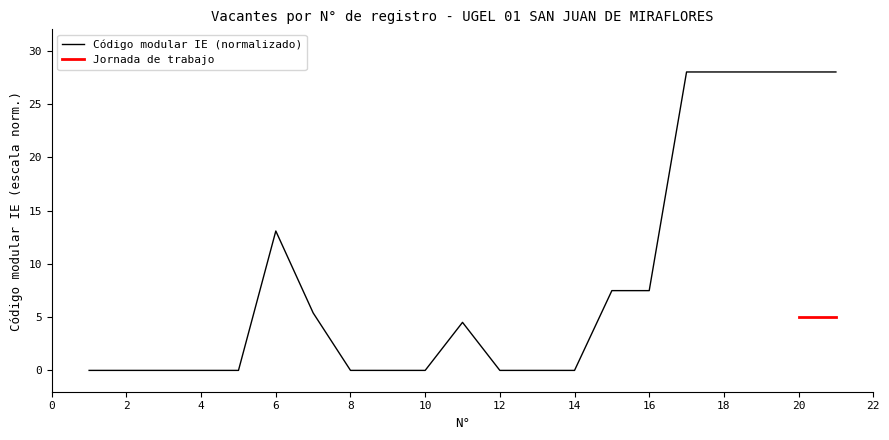

At which label is the value closest to 14?

6